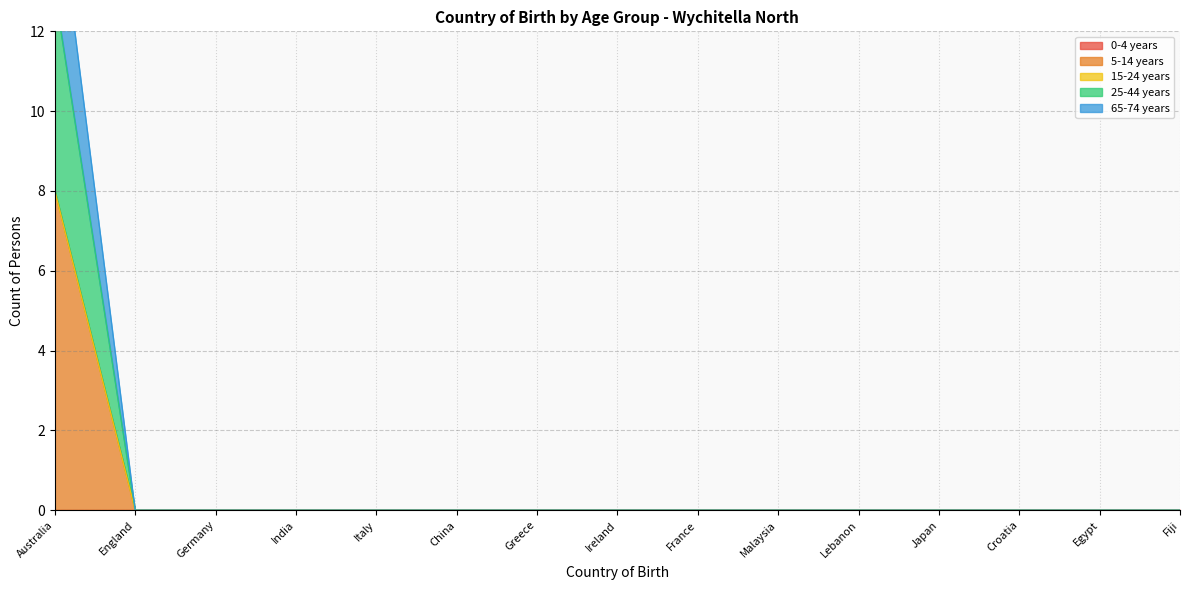

What is the label of the 4th point from the right?

Japan